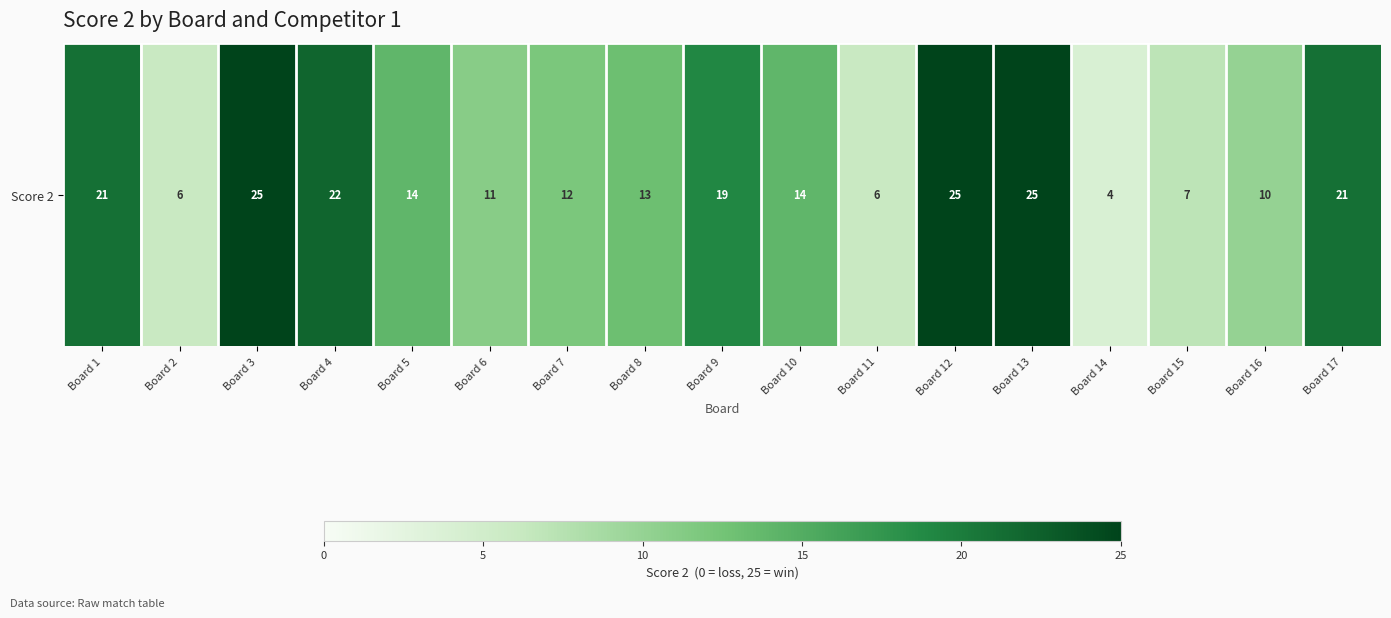

Which label corresponds to the smallest value in the chart?

Board 14